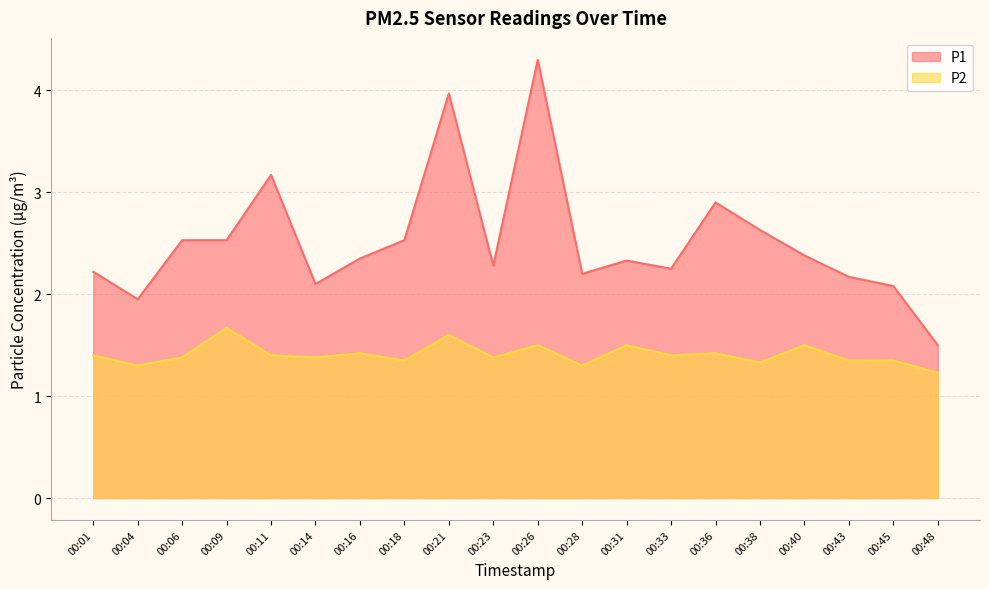

What is the total value across all series at 00:09?

4.2